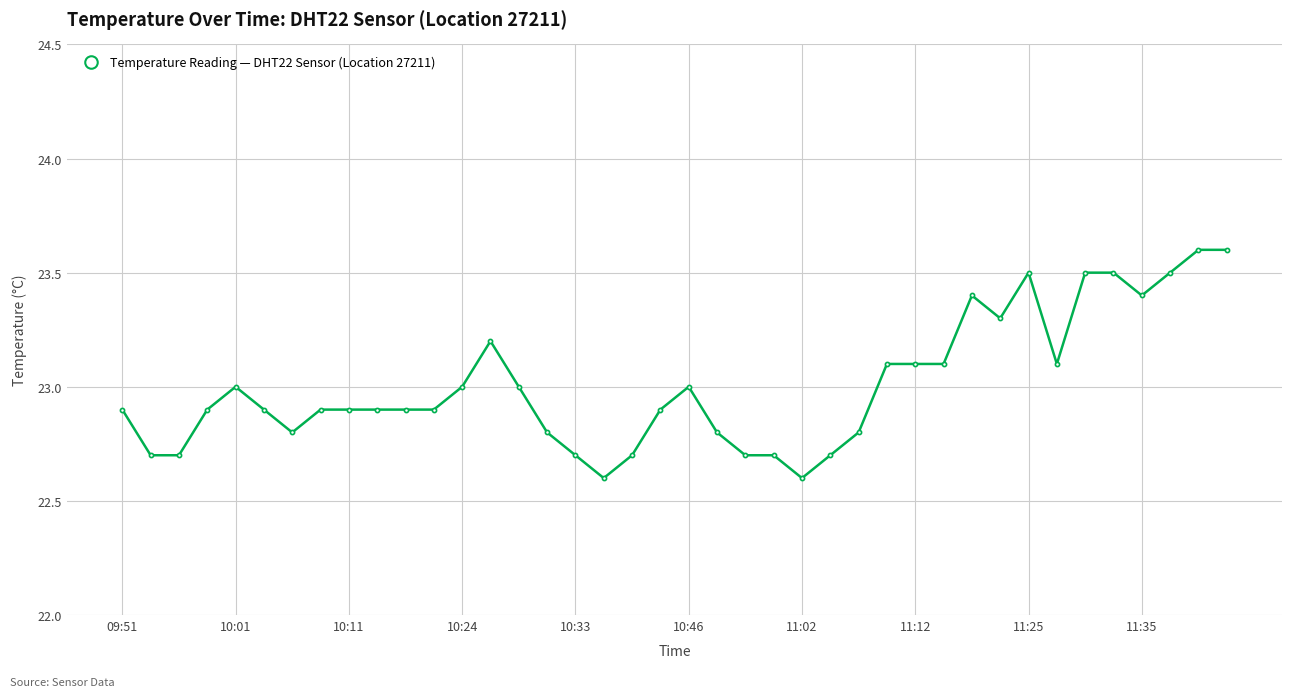

Is this an area chart (filled region under the line)?

No